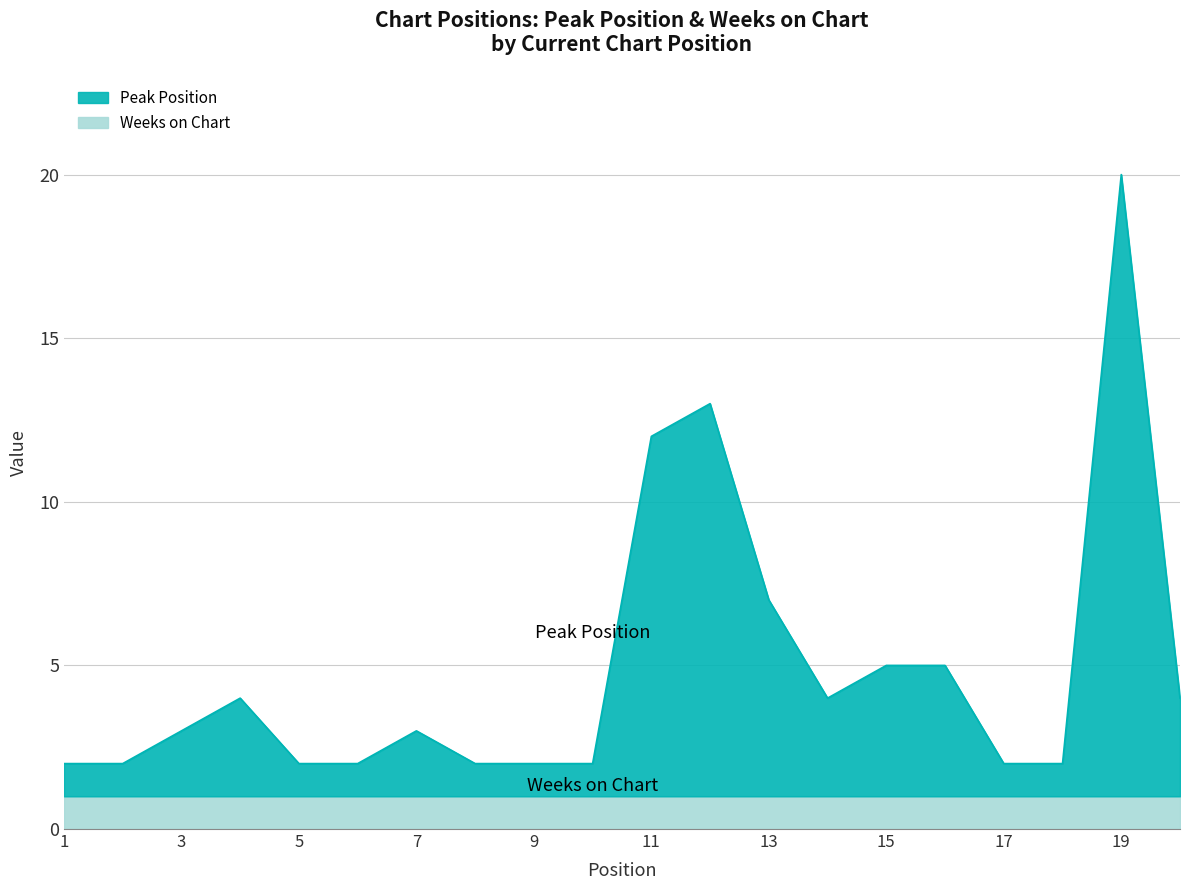

Where is the first local minimum?

14